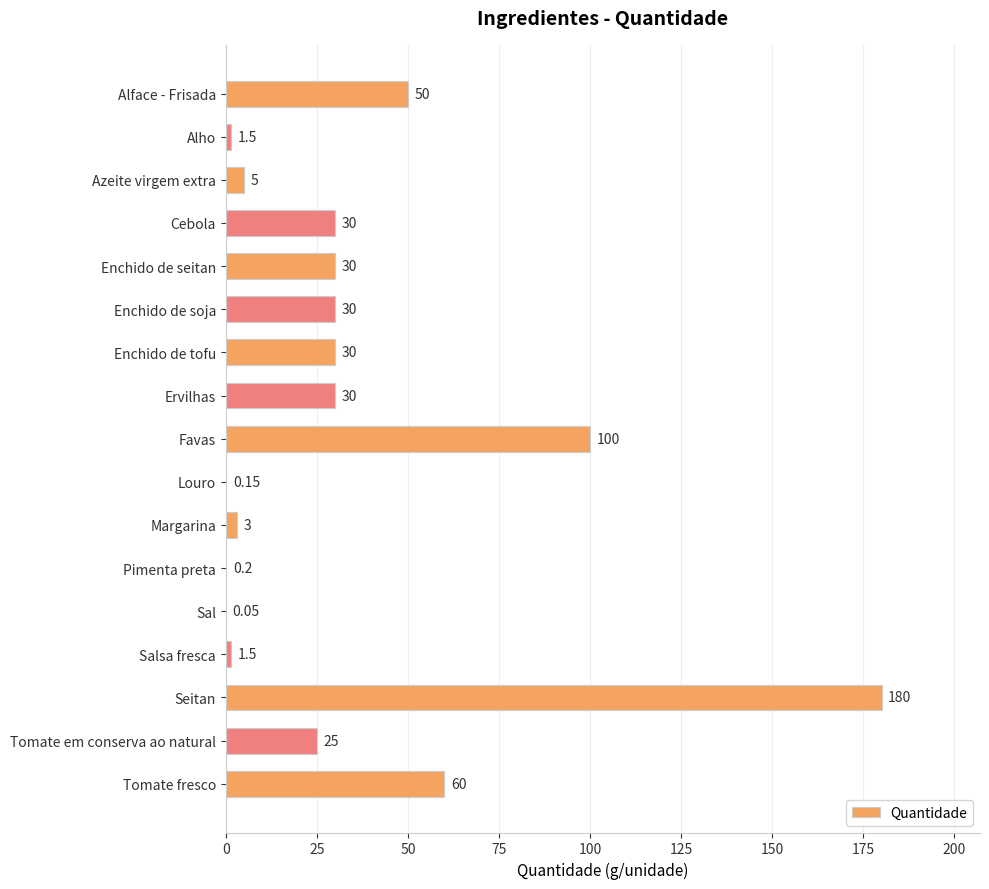

Count the number of categories in the chart.

17